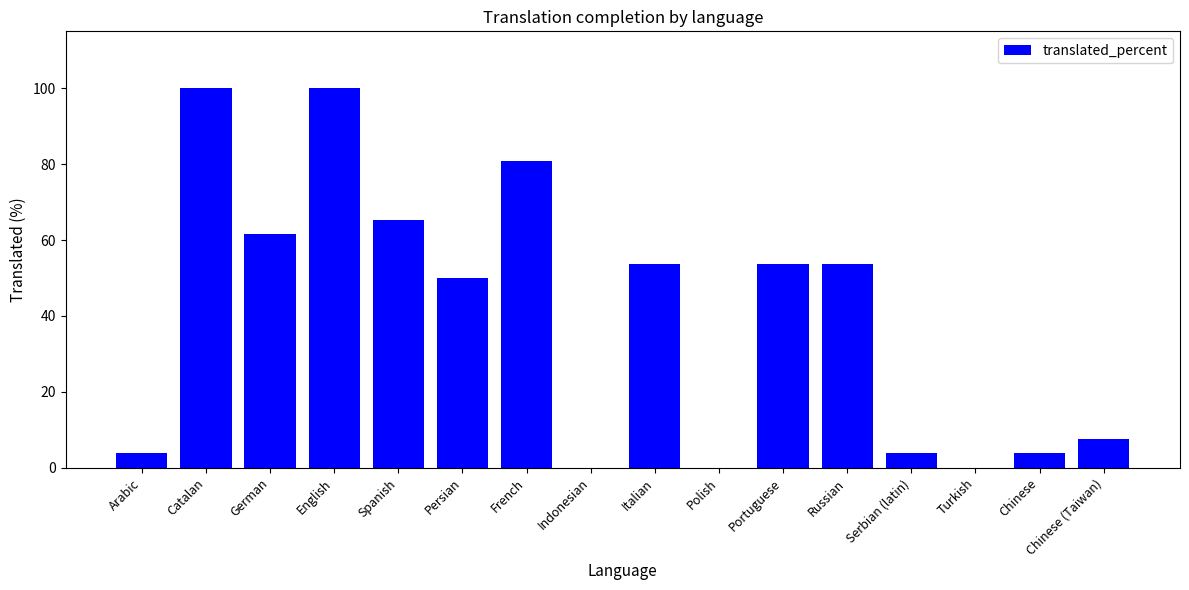

Reading right to left, what are all the values shown in this chart?

7.6	3.8	0.0	3.8	53.8	53.8	0.0	53.8	0.0	80.7	50.0	65.3	100.0	61.5	100.0	3.8